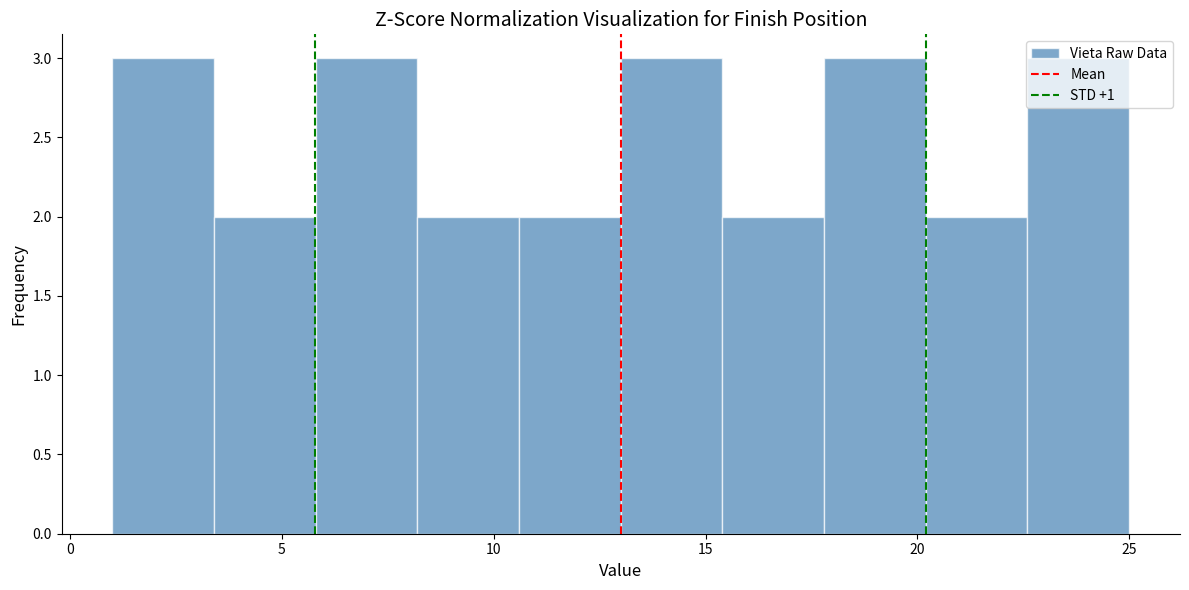

What is the height of the bar covering 1.0 to 3.4 on the x-axis? Neither the bar edges nor the heights are printed on the chart, so give them approximately, as read against the axes.

3